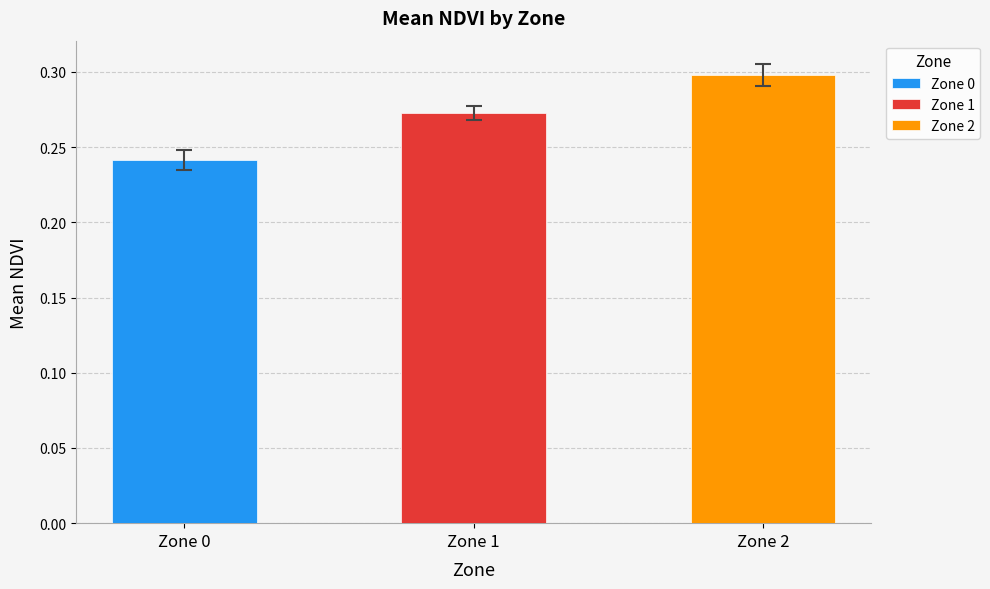

Which category has the lowest value across all series?

Zone 0